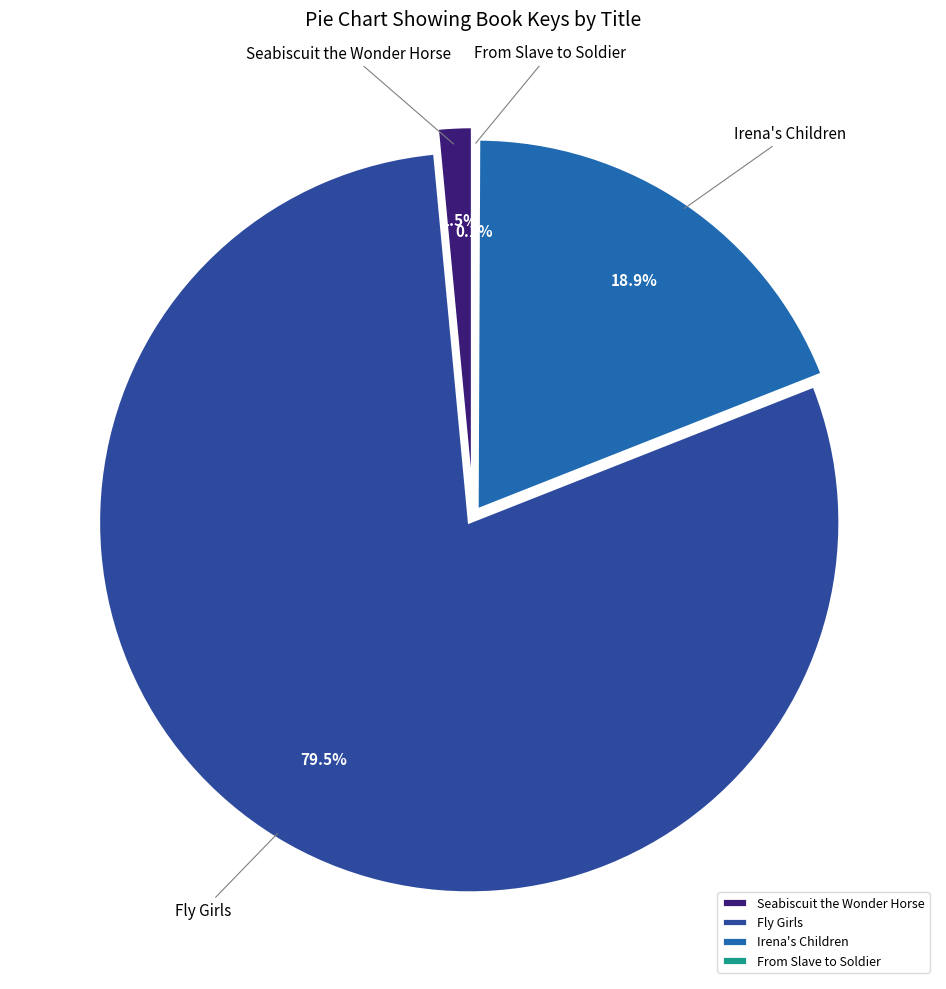

Is Seabiscuit the Wonder Horse the majority of the pie?

No